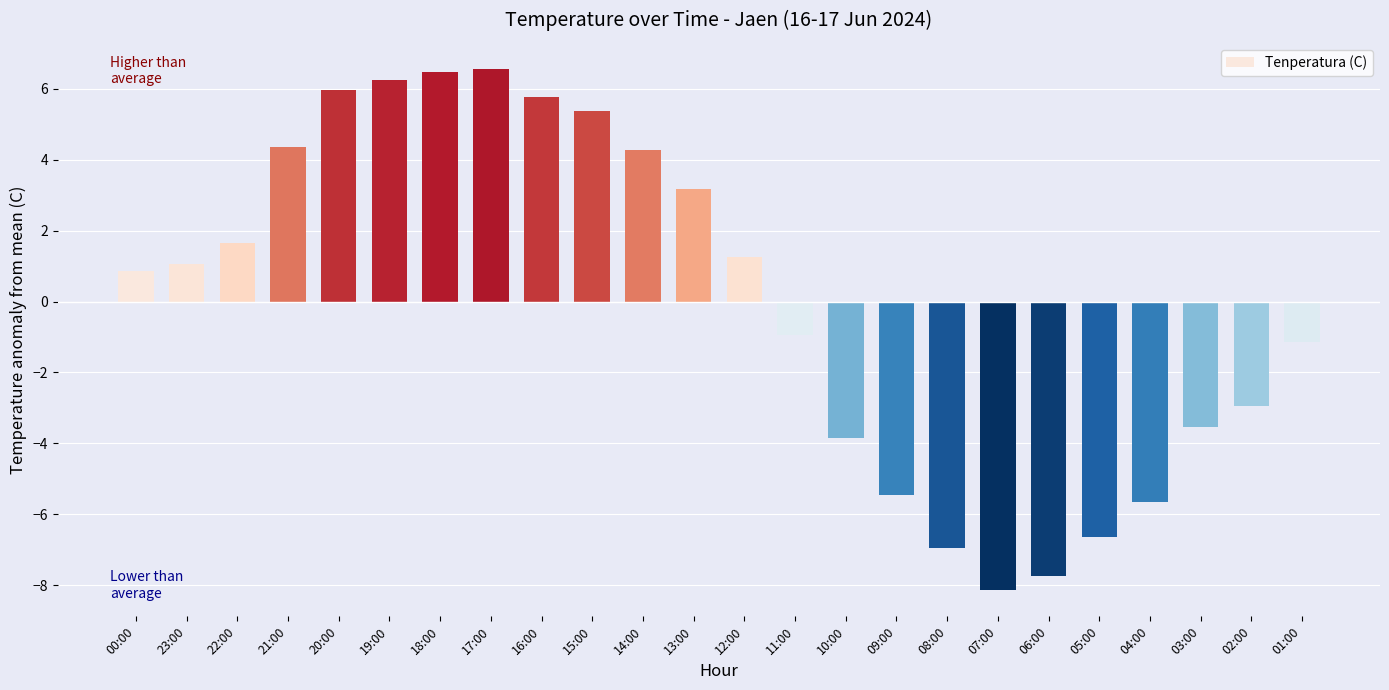

What is the maximum value shown in the chart?

6.6